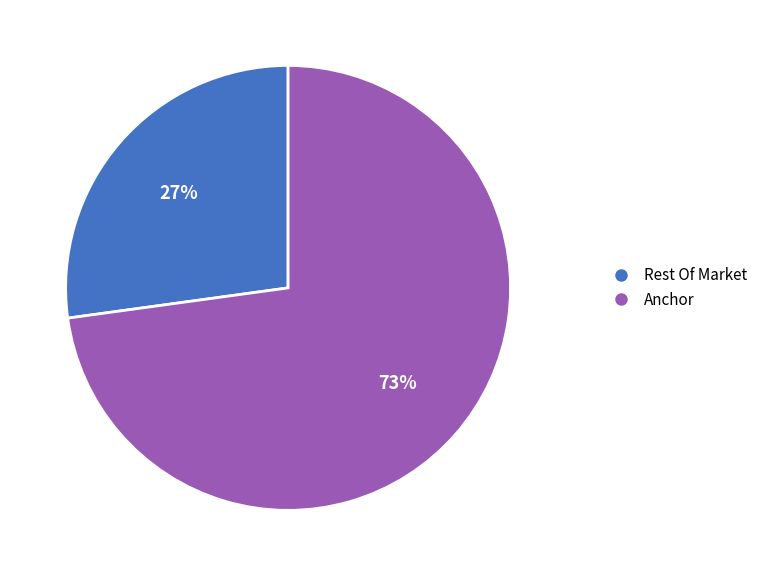

Is there any slice that represents more than half of the pie?

Yes